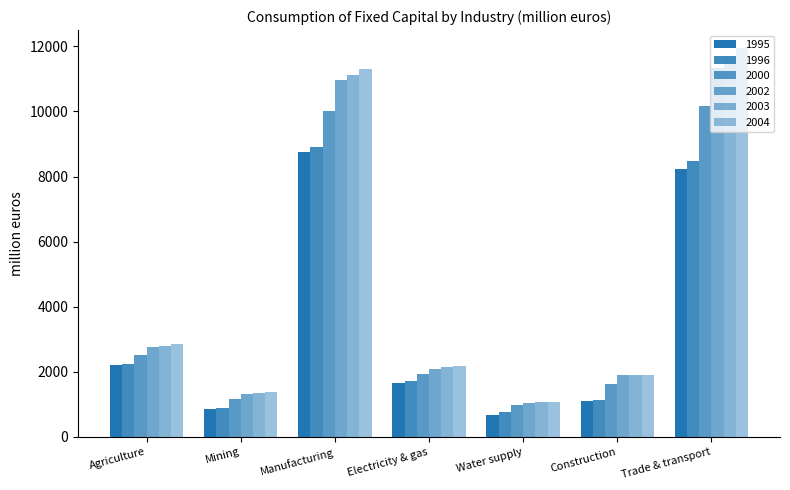

How many bars are there in total?

42